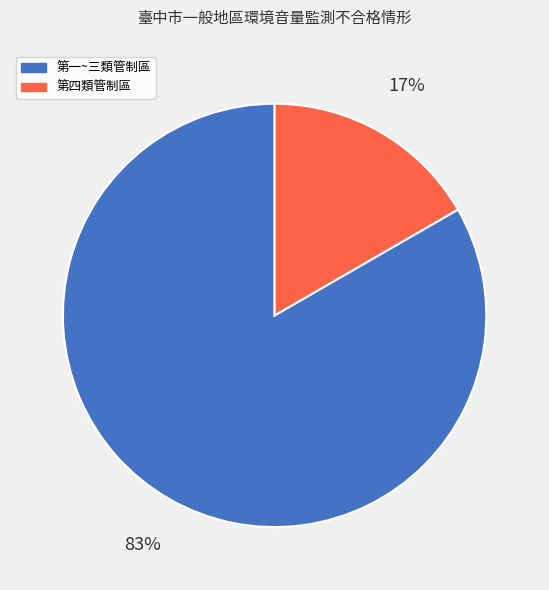

How many segments does this pie chart have?

2